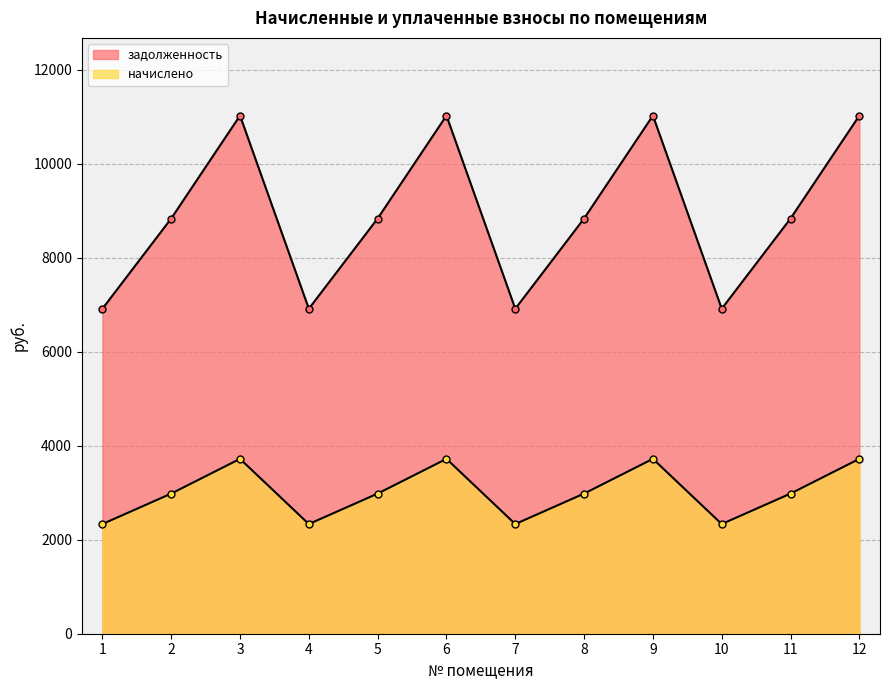

Which series has the largest total across all categories?

задолженность